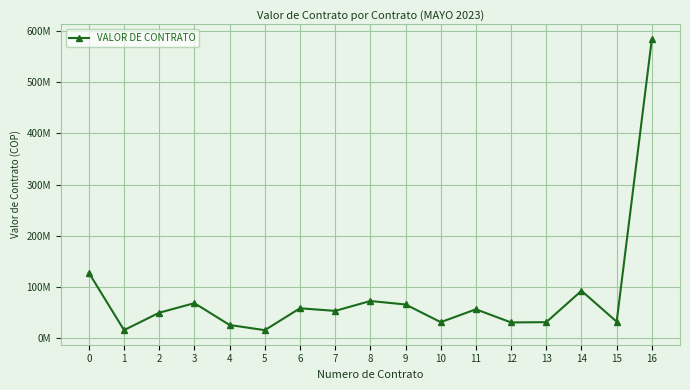

What is the difference between the values at 2 and 10?

18486330